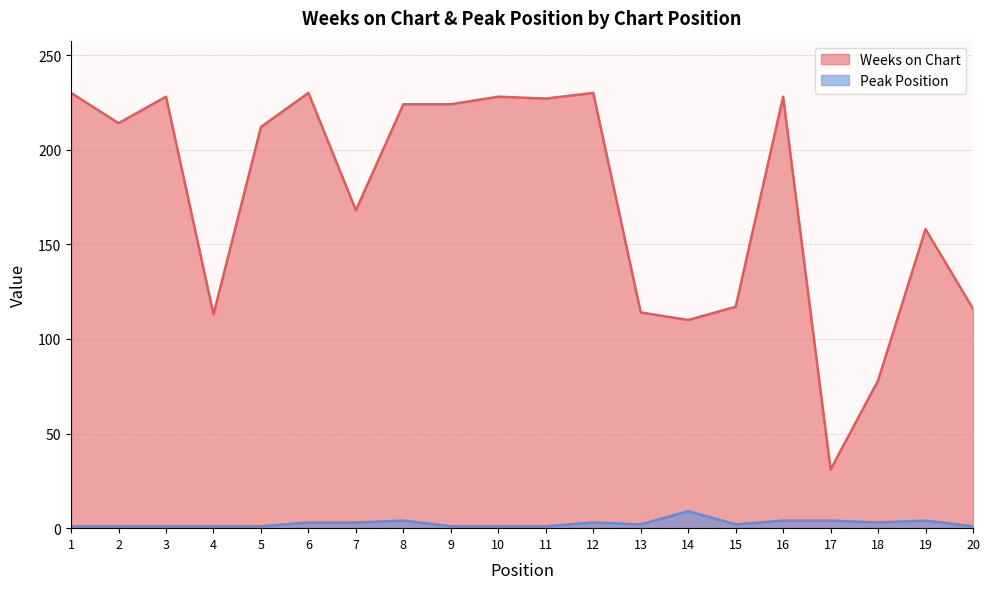

Rank the series by their maximum value, from highest to lowest.

Weeks on Chart, Peak Position